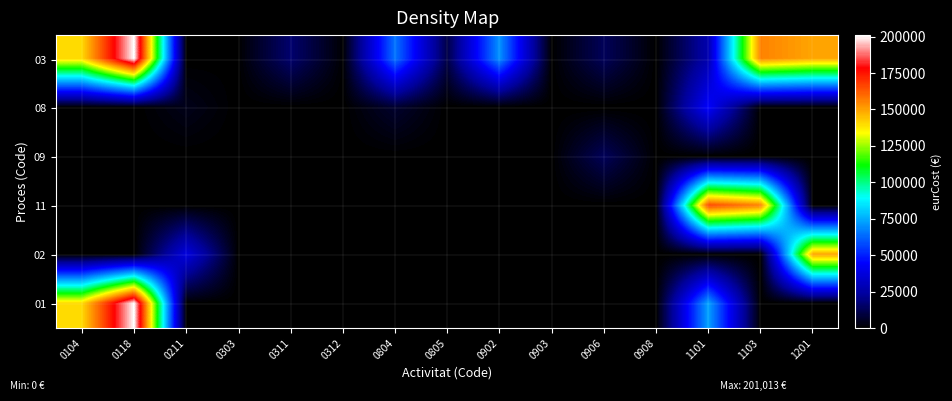

What is the total value across all series at 1103?

311300.2